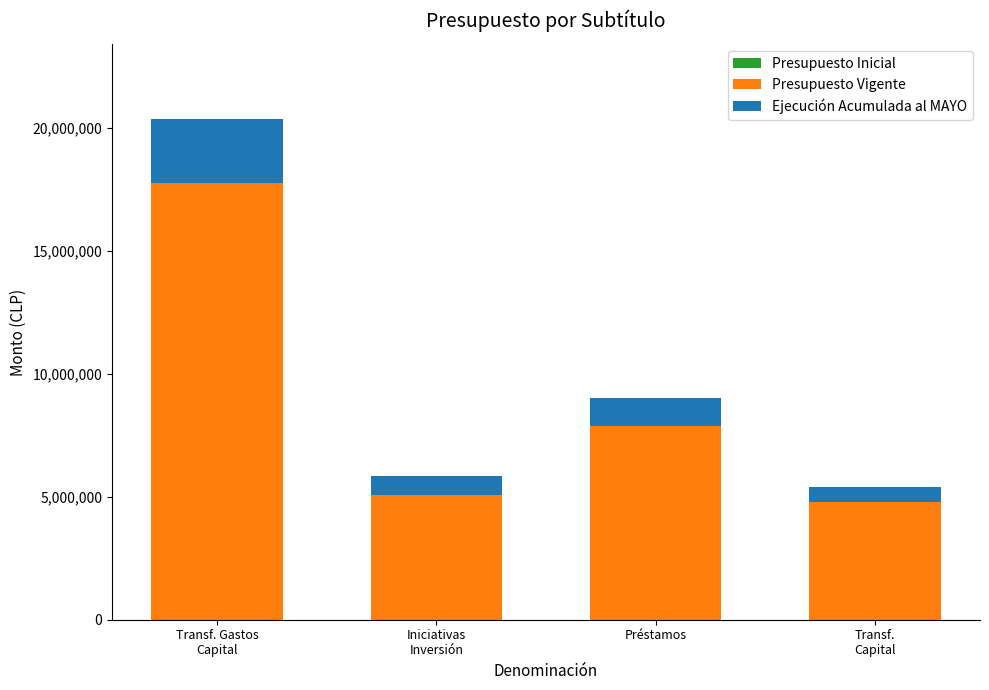

How many bars are there in total?

4